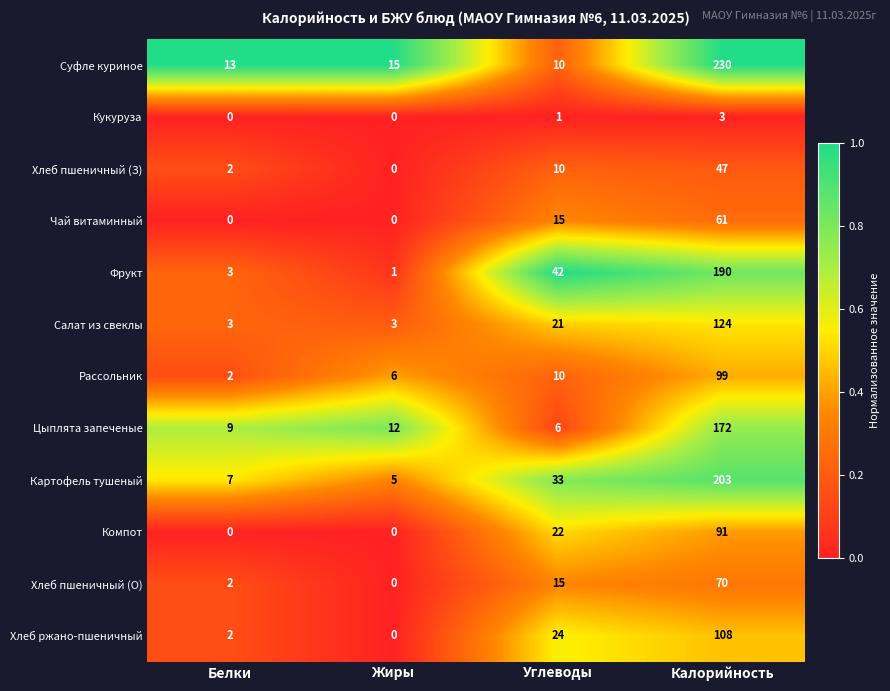

Between Белки and Углеводы, which series saw the biggest shift?

Фрукт